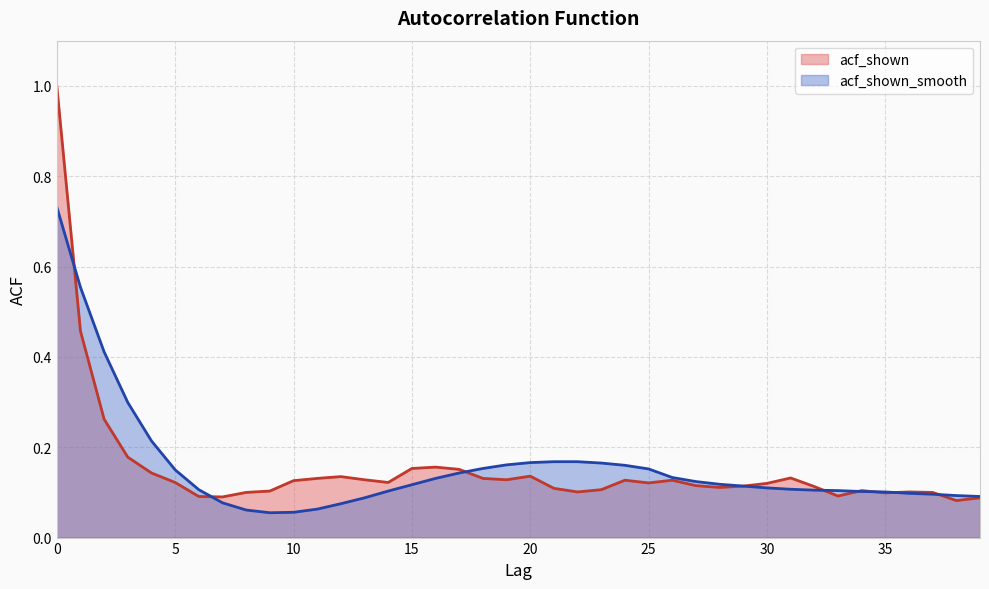

Reading left to right, extract all data points from this chart.

acf_shown: 0=1.0	1=0.5	2=0.3	3=0.2	4=0.1	5=0.1	6=0.1	7=0.1	8=0.1	9=0.1	10=0.1	11=0.1	12=0.1	13=0.1	14=0.1	15=0.2	16=0.2	17=0.2	18=0.1	19=0.1	20=0.1	21=0.1	22=0.1	23=0.1	24=0.1	25=0.1	26=0.1	27=0.1	28=0.1	29=0.1	30=0.1	31=0.1	32=0.1	33=0.1	34=0.1	35=0.1	36=0.1	37=0.1	38=0.1	39=0.1
acf_shown_smooth: 0=0.7	1=0.6	2=0.4	3=0.3	4=0.2	5=0.1	6=0.1	7=0.1	8=0.1	9=0.1	10=0.1	11=0.1	12=0.1	13=0.1	14=0.1	15=0.1	16=0.1	17=0.1	18=0.2	19=0.2	20=0.2	21=0.2	22=0.2	23=0.2	24=0.2	25=0.2	26=0.1	27=0.1	28=0.1	29=0.1	30=0.1	31=0.1	32=0.1	33=0.1	34=0.1	35=0.1	36=0.1	37=0.1	38=0.1	39=0.1